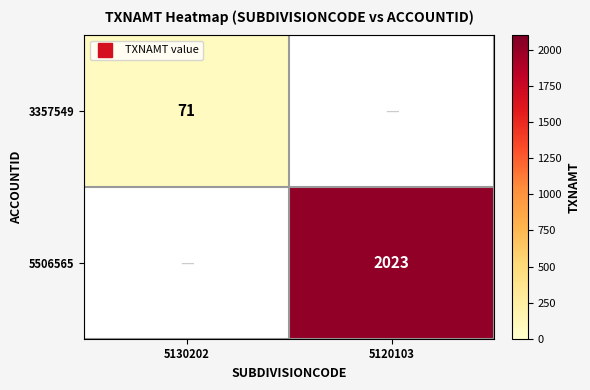

At 5130202, list the series in order from largest to smallest.

3357549, 5506565